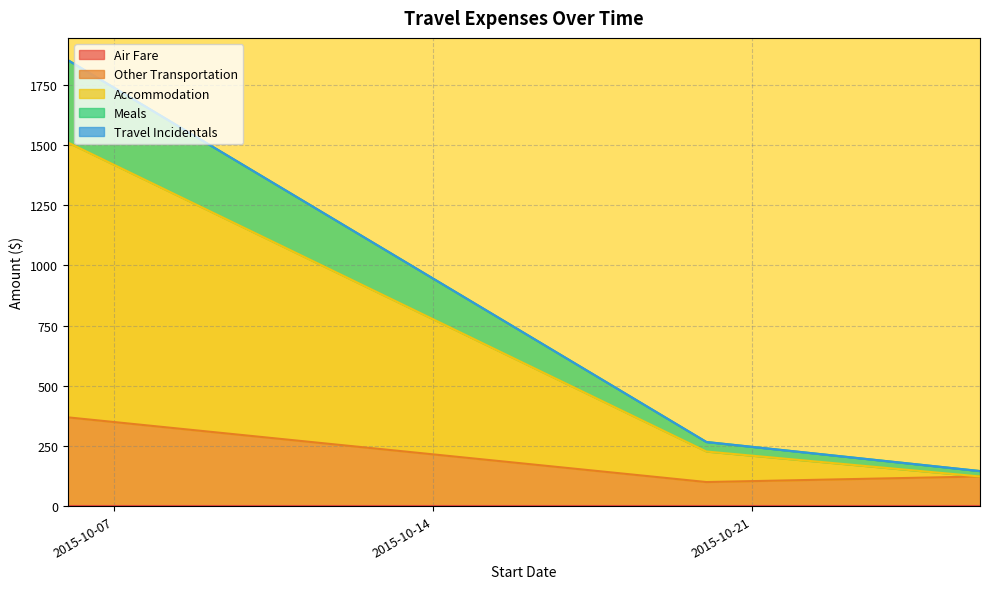

True or false: Other Transportation has a value of 368.6 at 2015-10-06.

True